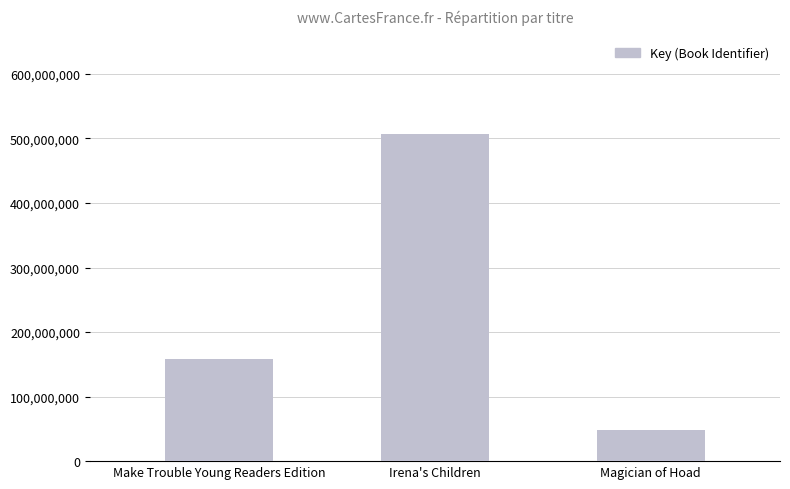

How many values are between 48752679 and 507441553?

3